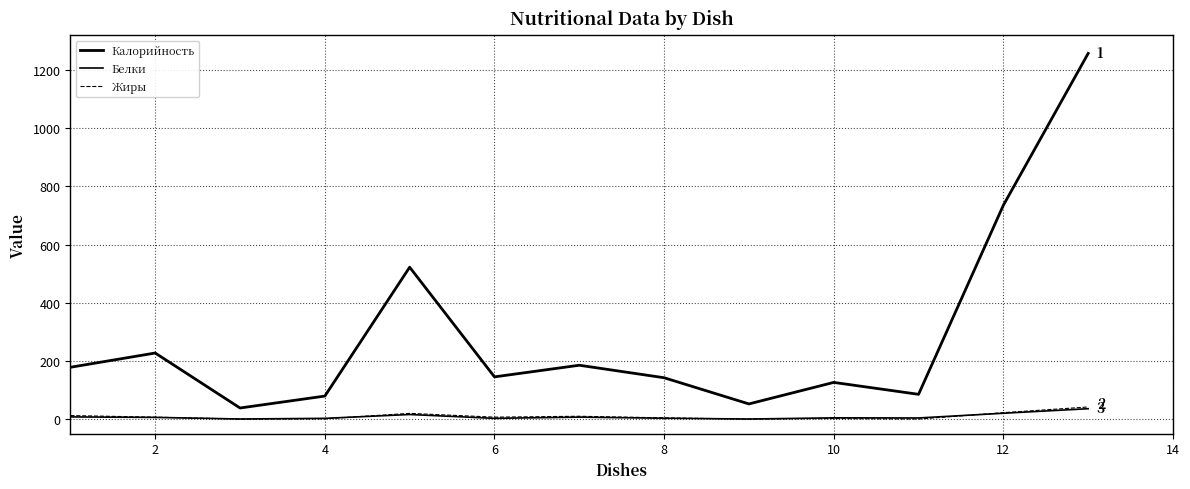

How many lines are shown in the chart?

3